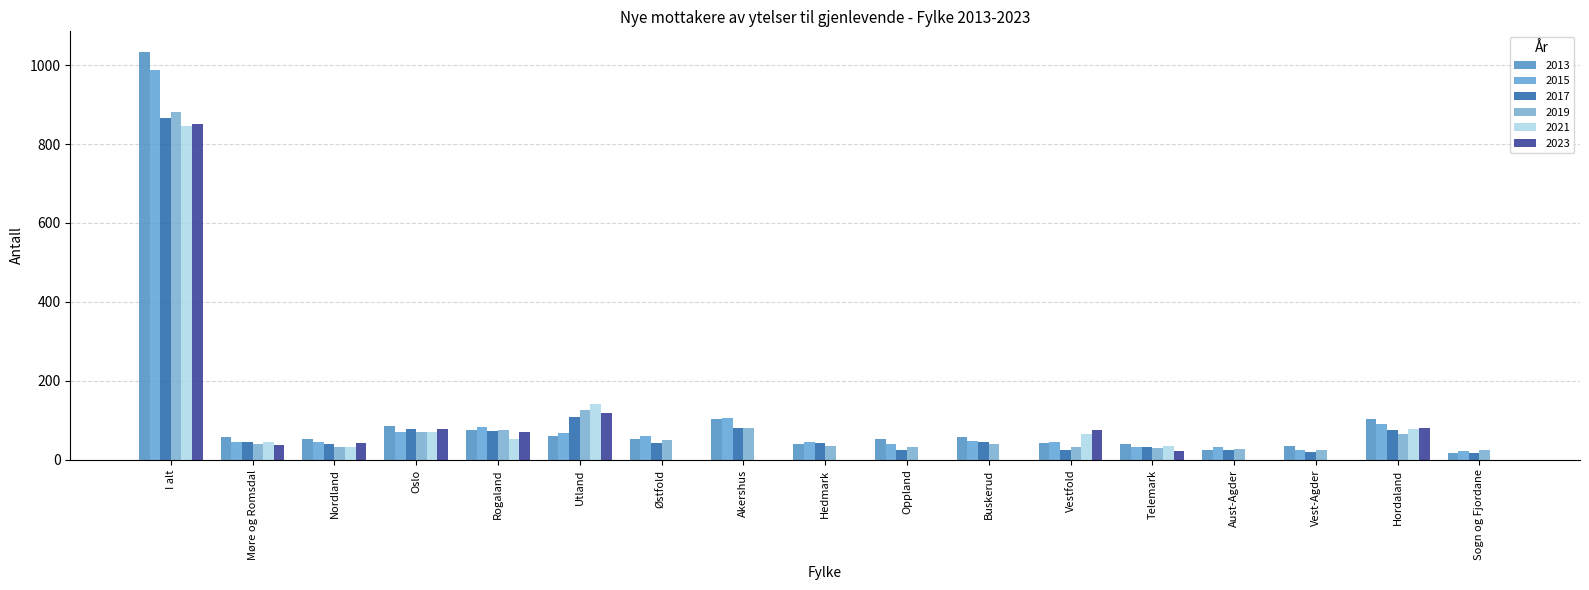

Rank the categories by 2019 value from highest to lowest.

I alt, Utland, Akershus, Rogaland, Oslo, Hordaland, Østfold, Buskerud, Møre og Romsdal, Hedmark, Nordland, Oppland, Vestfold, Telemark, Aust-Agder, Vest-Agder, Sogn og Fjordane